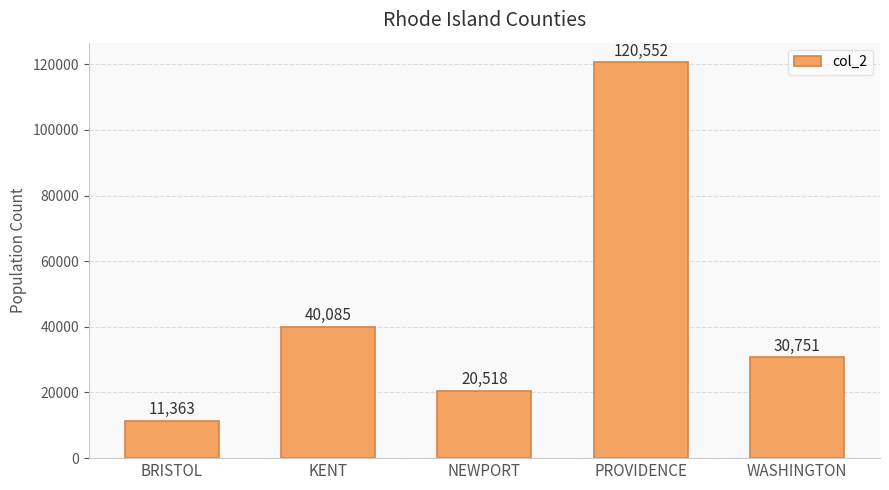

The value at KENT is 40085. True or false?

True